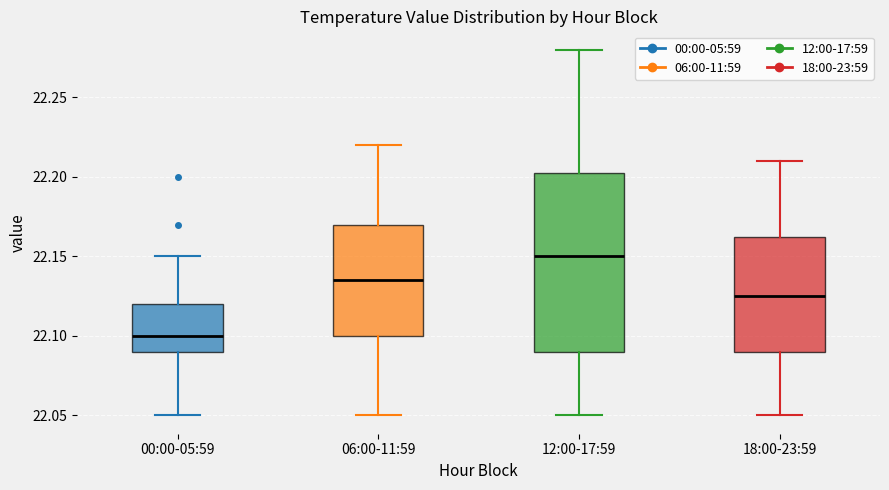

Where does the median line of the box for 06:00-11:59 sit on the y-axis? The values are not printed on the chart, so give them approximately, as read against the axis.

22.135